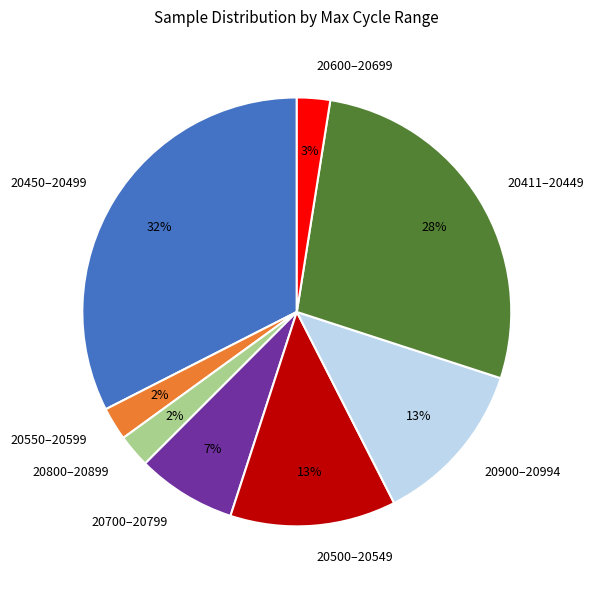

To the nearest percent, what is the average slice percentage?

12%